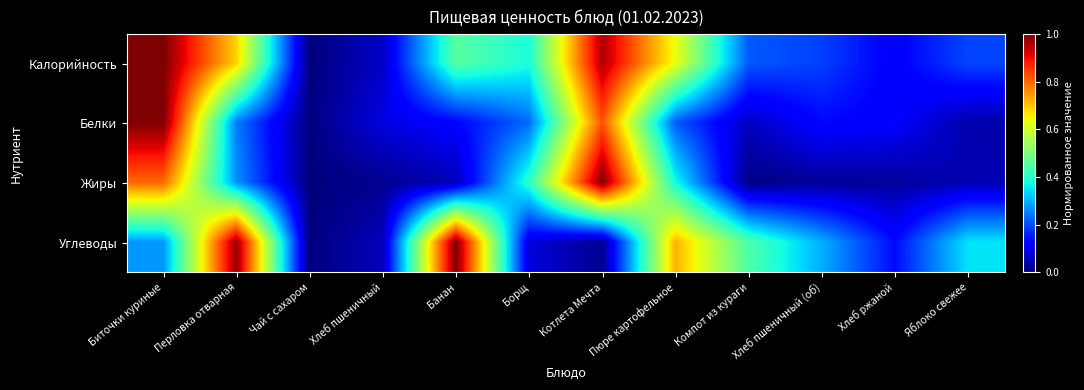

Reading left to right, what are all the values shown in this chart?

Калорийность: Биточки куриные=1.0	Перловка отварная=0.7	Чай с сахаром=0.0	Хлеб пшеничный=0.1	Банан=0.5	Борщ=0.4	Котлета Мечта=1.0	Пюре картофельное=0.6	Компот из кураги=0.2	Хлеб пшеничный (об)=0.2	Хлеб ржаной=0.1	Яблоко свежее=0.2
Белки: Биточки куриные=1.0	Перловка отварная=0.2	Чай с сахаром=0.0	Хлеб пшеничный=0.1	Банан=0.1	Борщ=0.2	Котлета Мечта=0.8	Пюре картофельное=0.2	Компот из кураги=0.1	Хлеб пшеничный (об)=0.1	Хлеб ржаной=0.1	Яблоко свежее=0.0
Жиры: Биточки куриные=0.8	Перловка отварная=0.3	Чай с сахаром=0.0	Хлеб пшеничный=0.0	Банан=0.0	Борщ=0.4	Котлета Мечта=1.0	Пюре картофельное=0.4	Компот из кураги=0.0	Хлеб пшеничный (об)=0.0	Хлеб ржаной=0.0	Яблоко свежее=0.0
Углеводы: Биточки куриные=0.3	Перловка отварная=1.0	Чай с сахаром=0.0	Хлеб пшеничный=0.1	Банан=1.0	Борщ=0.1	Котлета Мечта=0.0	Пюре картофельное=0.7	Компот из кураги=0.4	Хлеб пшеничный (об)=0.3	Хлеб ржаной=0.1	Яблоко свежее=0.3